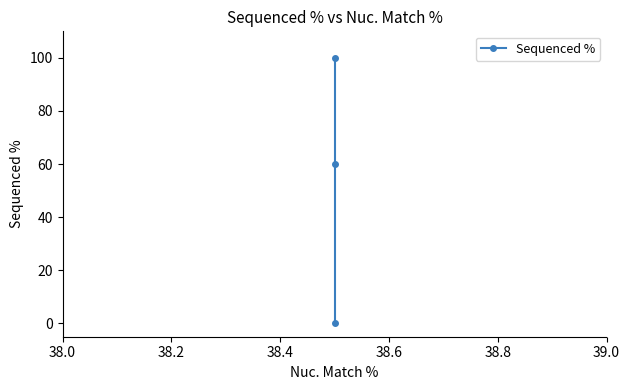

What is the value of the 2nd point from the left?

60.1